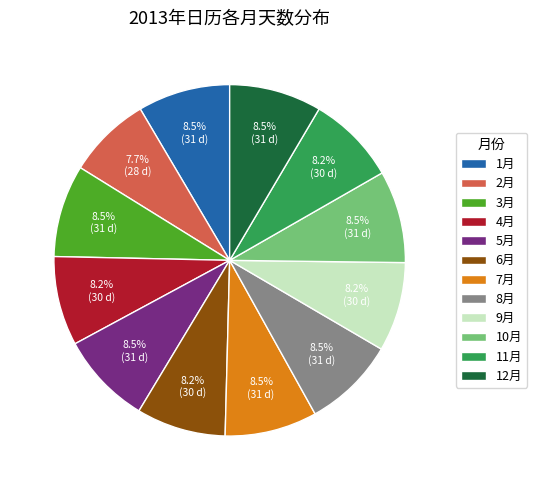

Is the sum of 9月 and 11月 greater than half?

No